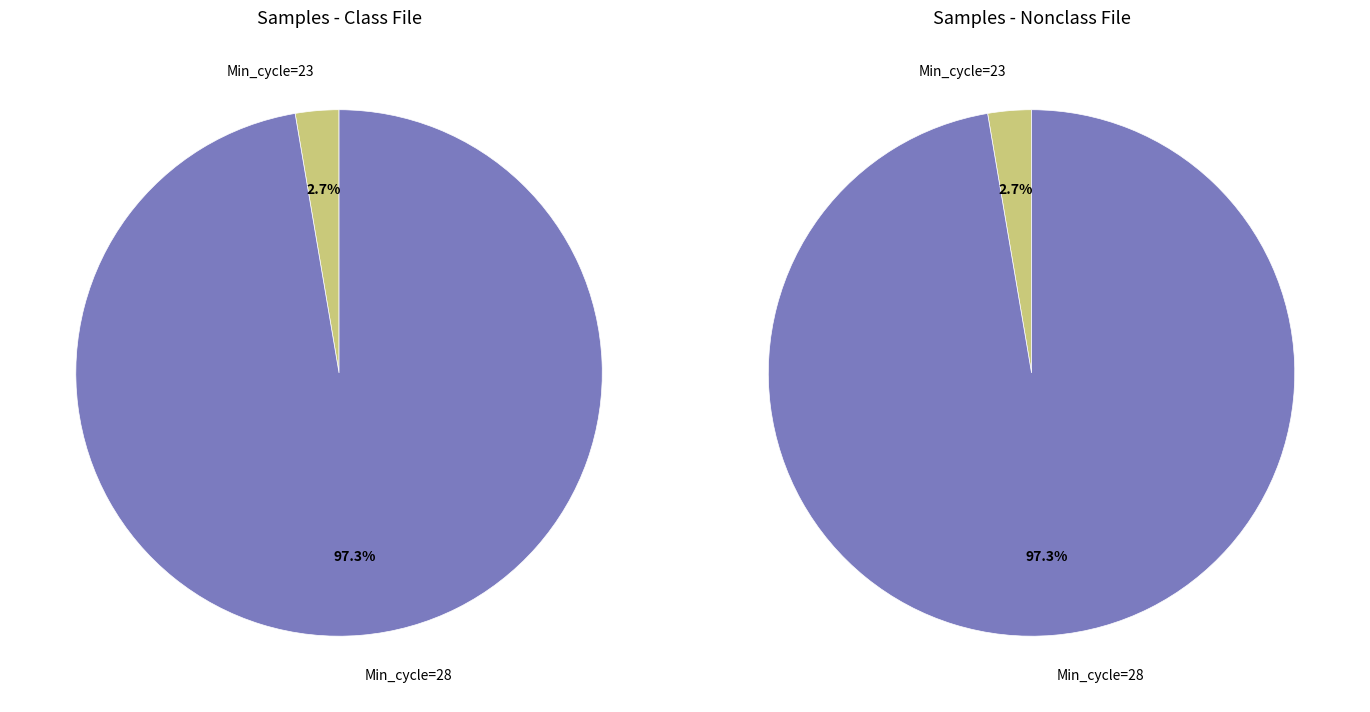

Is it true that 28 is 16% of the pie?

False